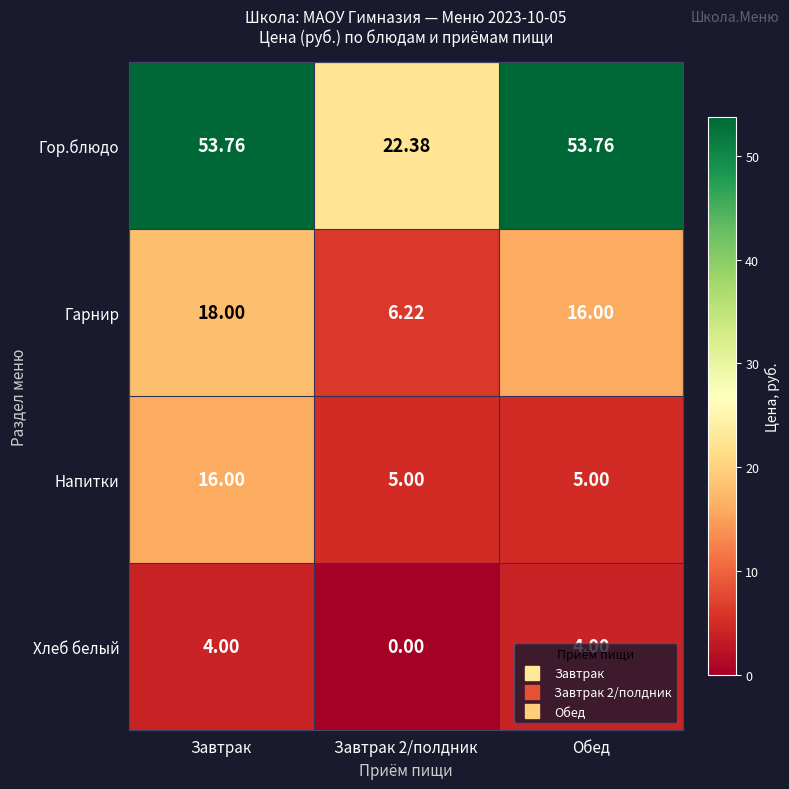

Rank the series at Завтрак from lowest to highest value.

Хлеб белый, Напитки, Гарнир, Гор.блюдо